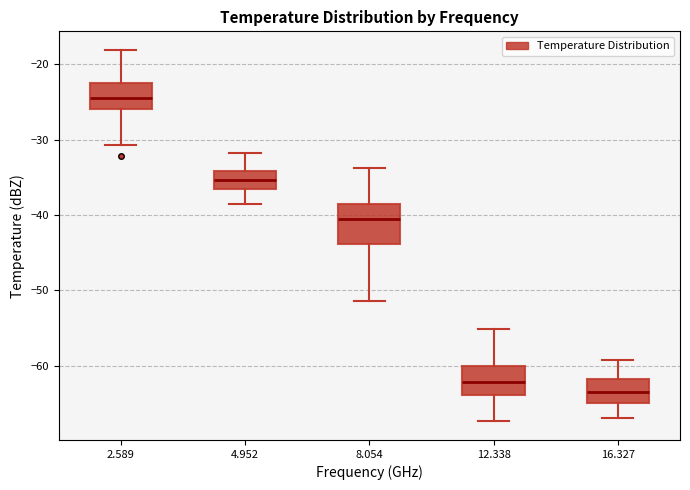

Reading left to right, transcribe this box plot: for each box, give where its median line is, the range the box spans, and where its two whiskers end, as read against the y-axis. The values are not printed on the chart, so give them approximately, as read against the axis.

2.589: median -24, box -26 to -22, whiskers -31 to -18
4.952: median -35, box -36 to -34, whiskers -39 to -32
8.054: median -41, box -44 to -39, whiskers -51 to -34
12.338: median -62, box -64 to -60, whiskers -67 to -55
16.327: median -63, box -65 to -62, whiskers -67 to -59